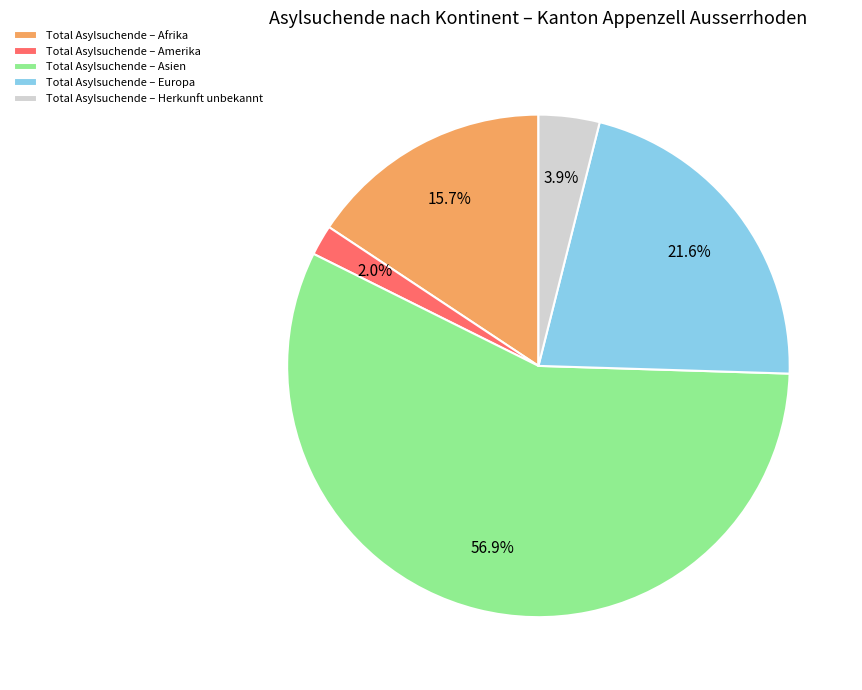

Is there any slice that represents more than half of the pie?

Yes